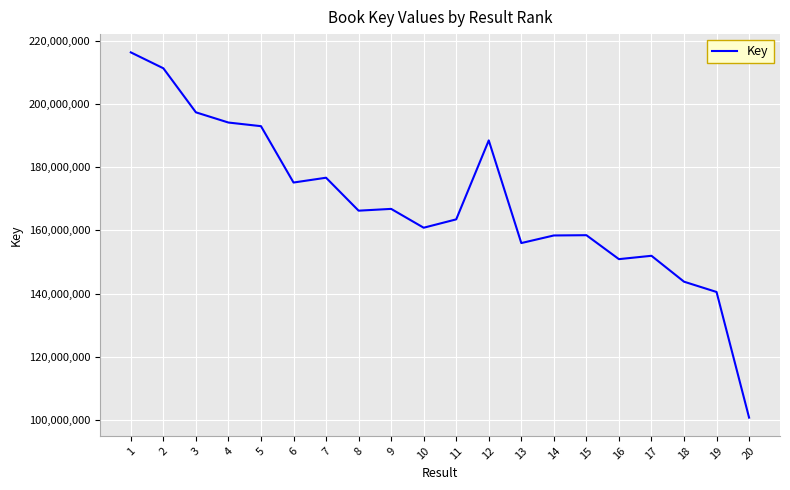

Is it true that the value at 5 is 49740245?

False